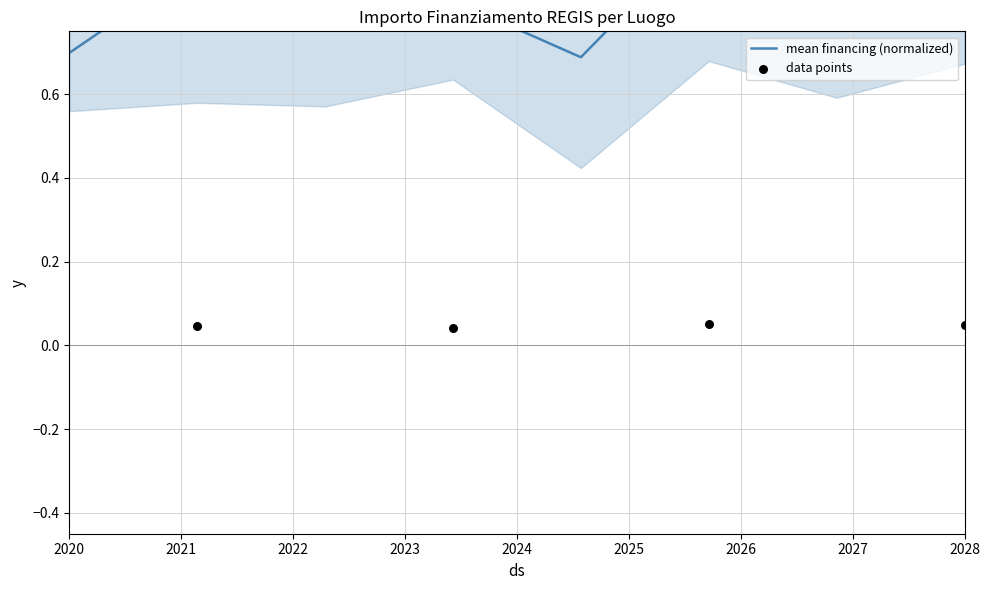

What are all the series names shown in the legend?

mean financing (normalized), data points